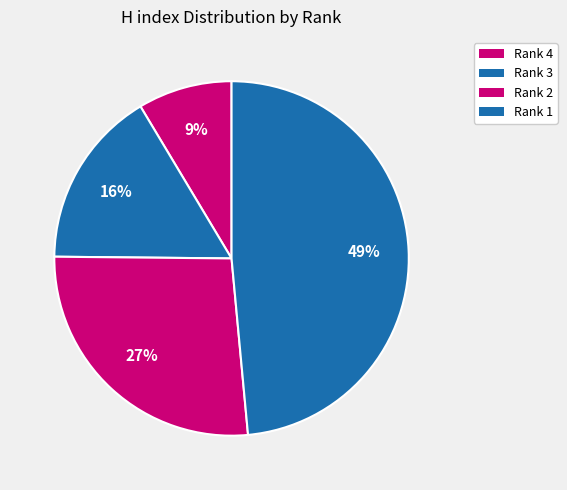

Is there a majority slice in this chart?

No